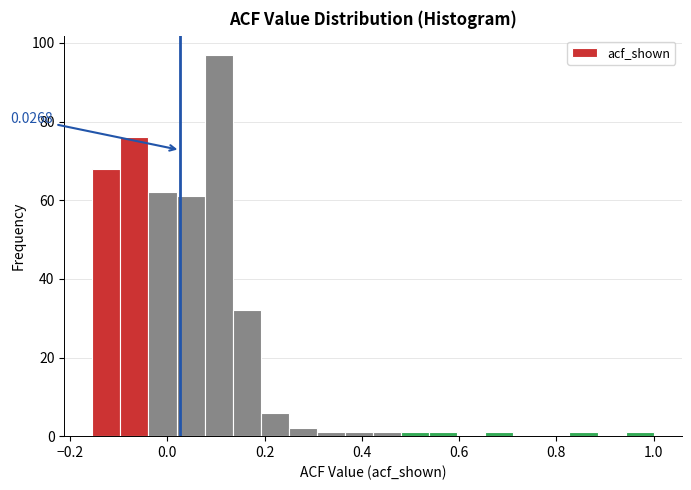

Read against the x-axis, roughly where is the centre of the tallest bar?

0.10